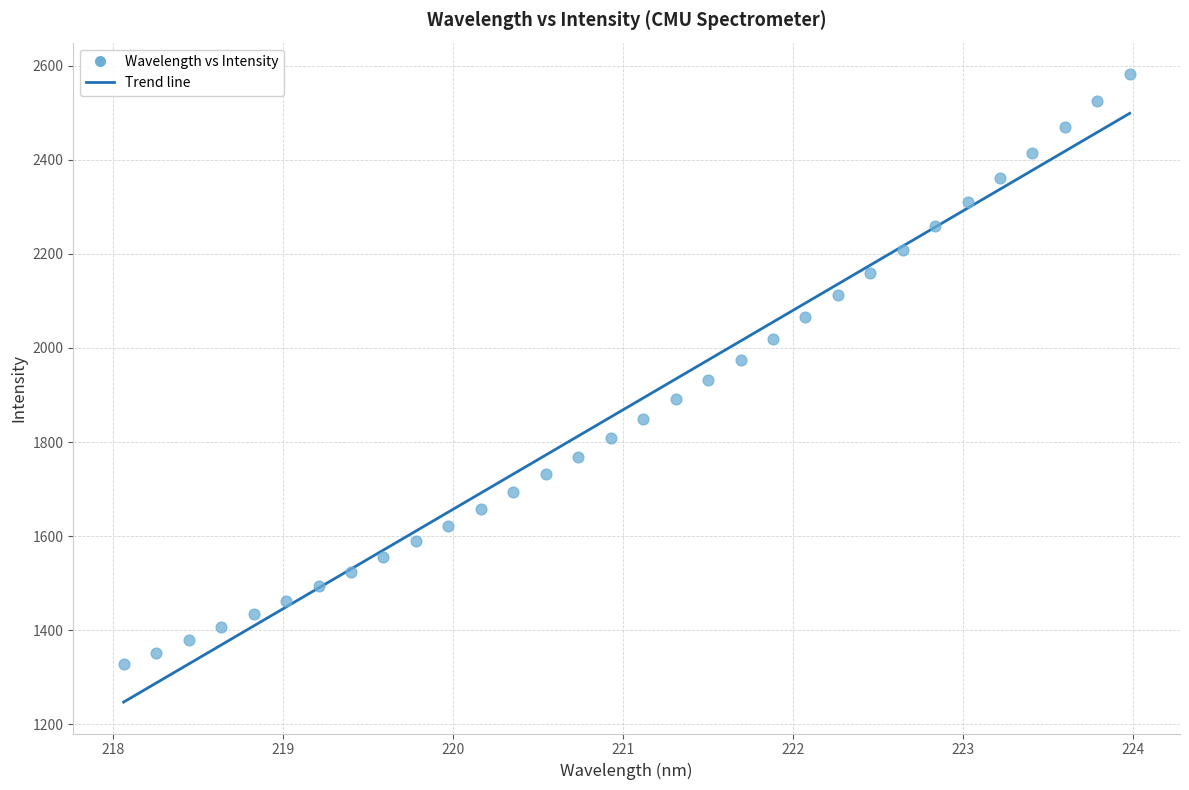

What is the range of Y values (max minus min)?

1254.3